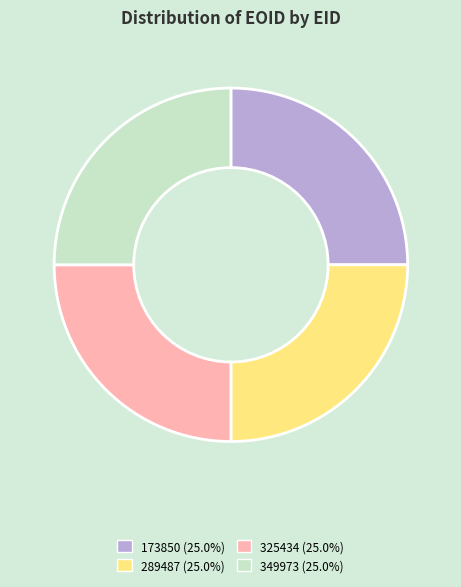

What is the ratio of the value at 325434 (25.0%) to the value at 349973 (25.0%)?

1.0